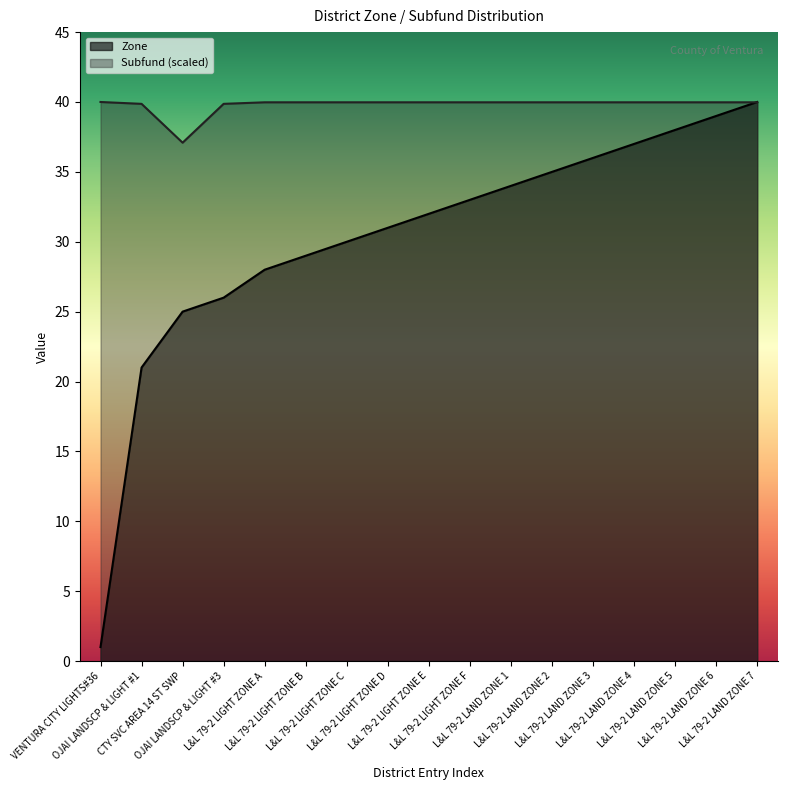

True or false: Subfund has more than 1 interior local peaks.

False